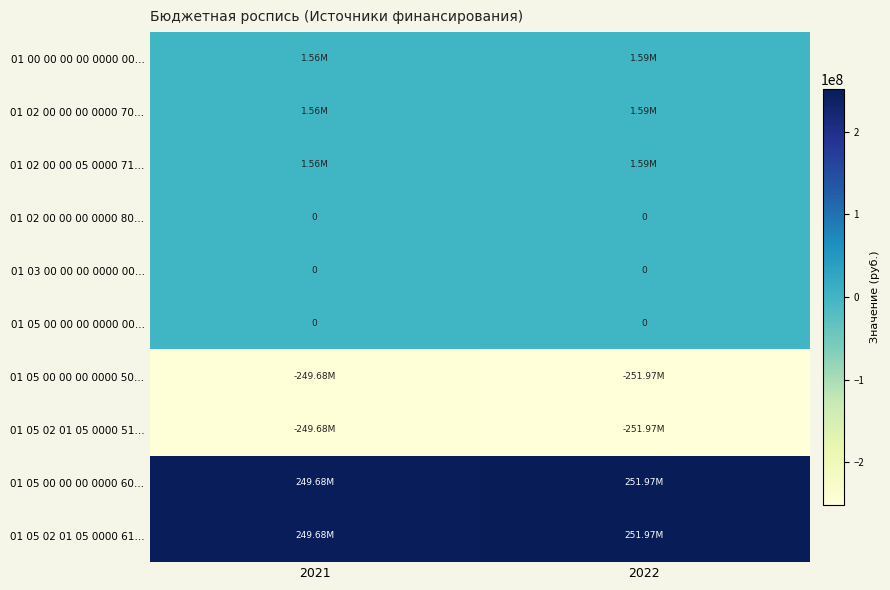

Where is 01 00 00 00 00 0000 00… nearest to the value 1574800?

2021